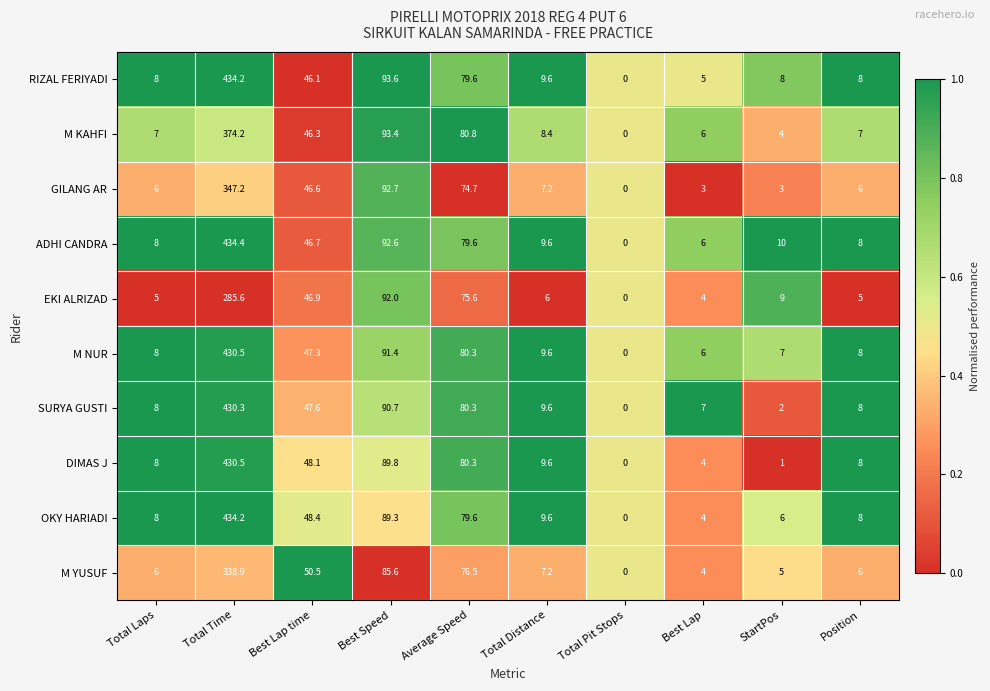

At Best Lap time, list the series in order from smallest to largest.

RIZAL FERIYADI, M KAHFI, GILANG AR, ADHI CANDRA, EKI ALRIZAD, M NUR, SURYA GUSTI, DIMAS J, OKY HARIADI, M YUSUF